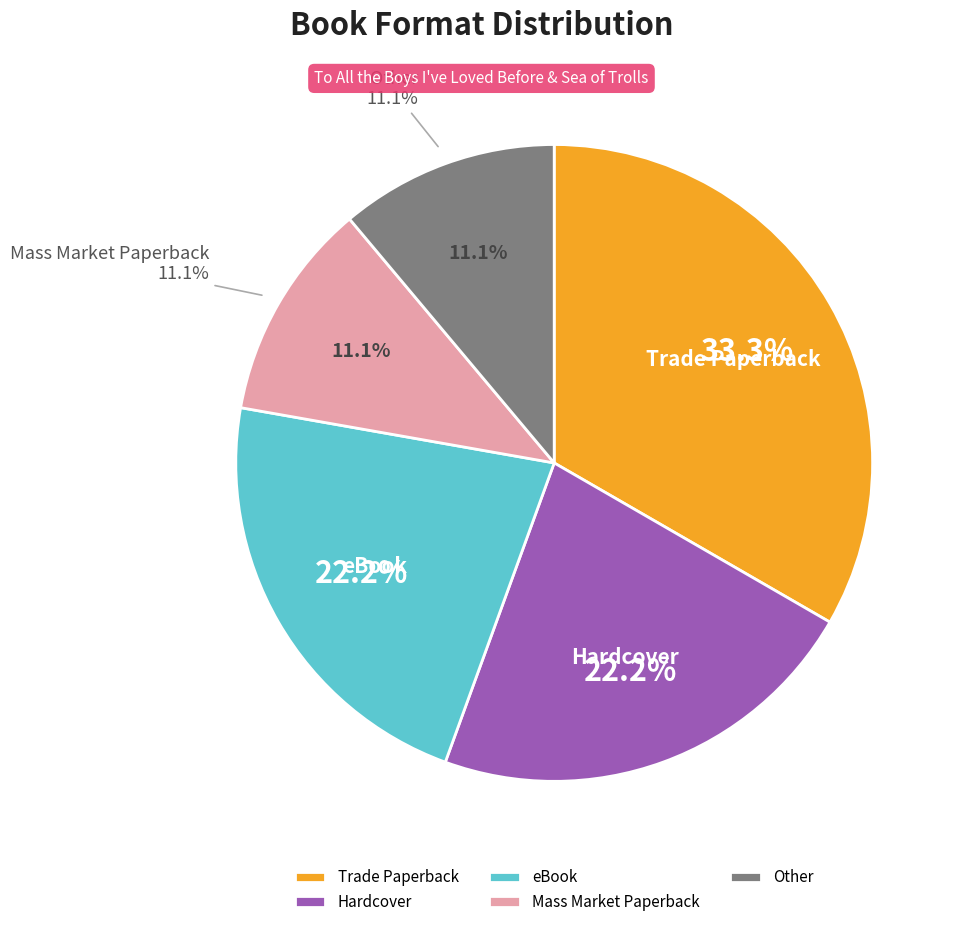

To the nearest percent, what percentage of the pie is Mass Market Paperback?

11%